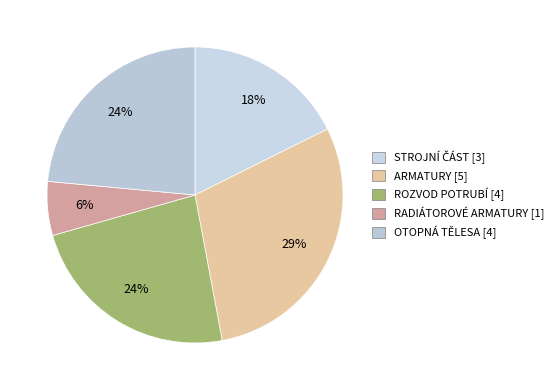

What is the smallest slice in the pie chart?

RADIÁTOROVÉ ARMATURY